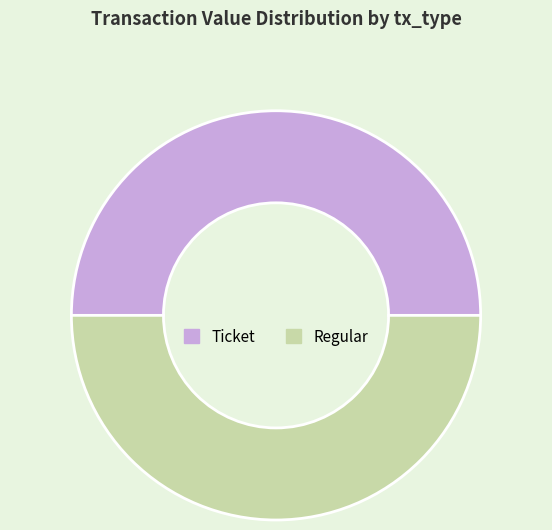

Count the number of slices in the pie.

2